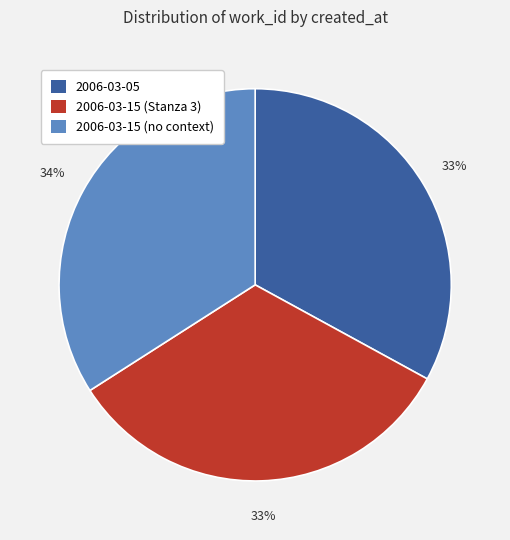

What is the ratio of the value at 2006-03-15 (Stanza 3) to the value at 2006-03-05?

1.0